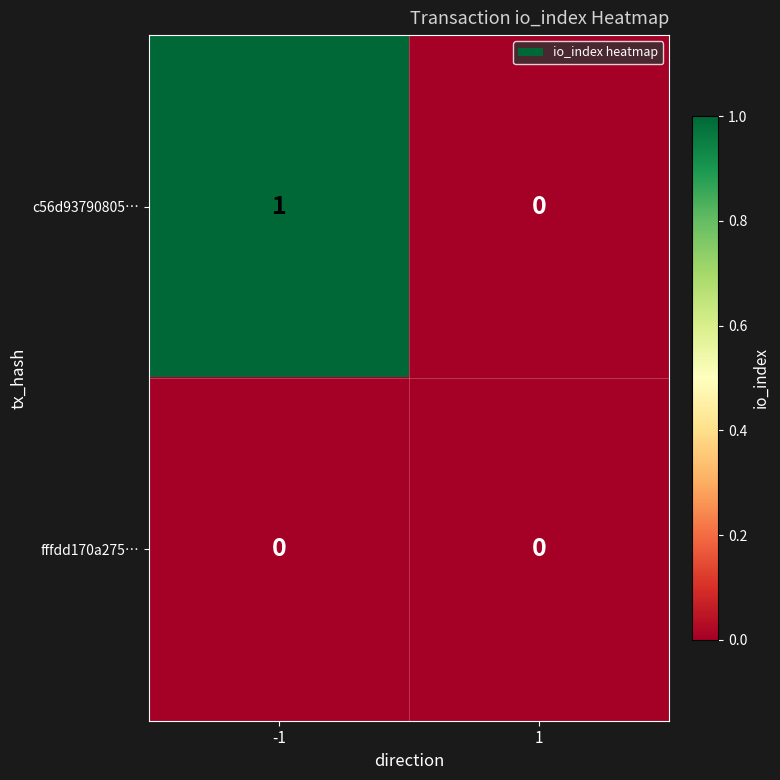

Rank the series by their maximum value, from highest to lowest.

c56d93790805…, fffdd170a275…